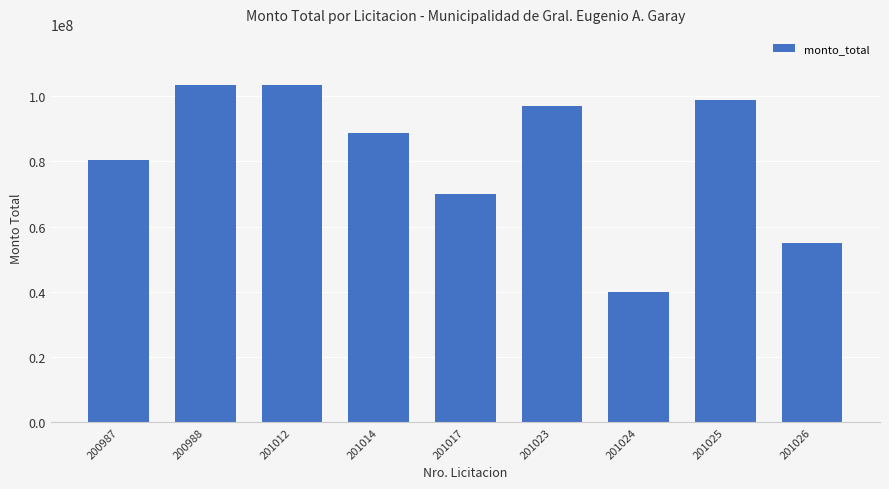

What is the difference between the second highest and minimum values?

63564152